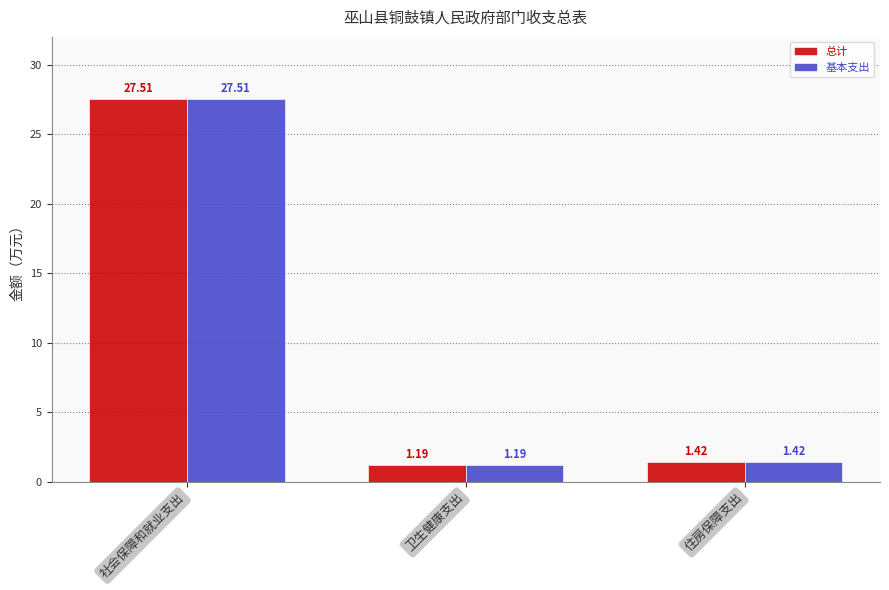

At how many categories does at least one series exceed 1?

3